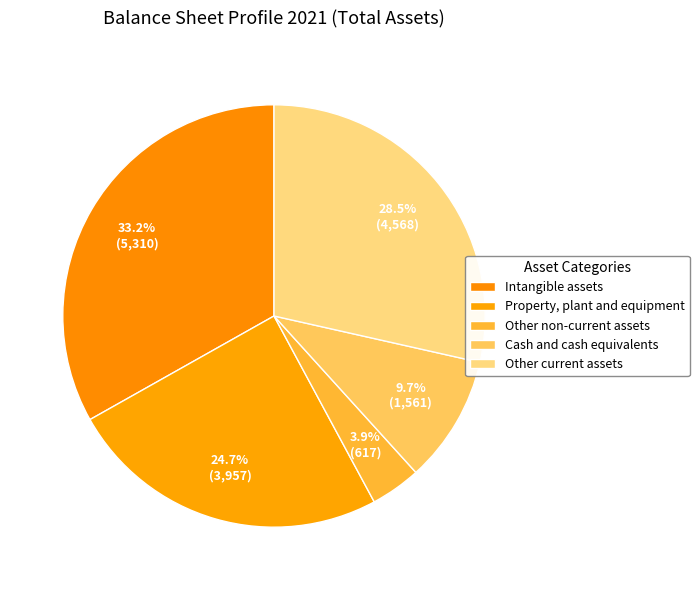

What is the change in value from Cash and cash equivalents to Other current assets?

+3007